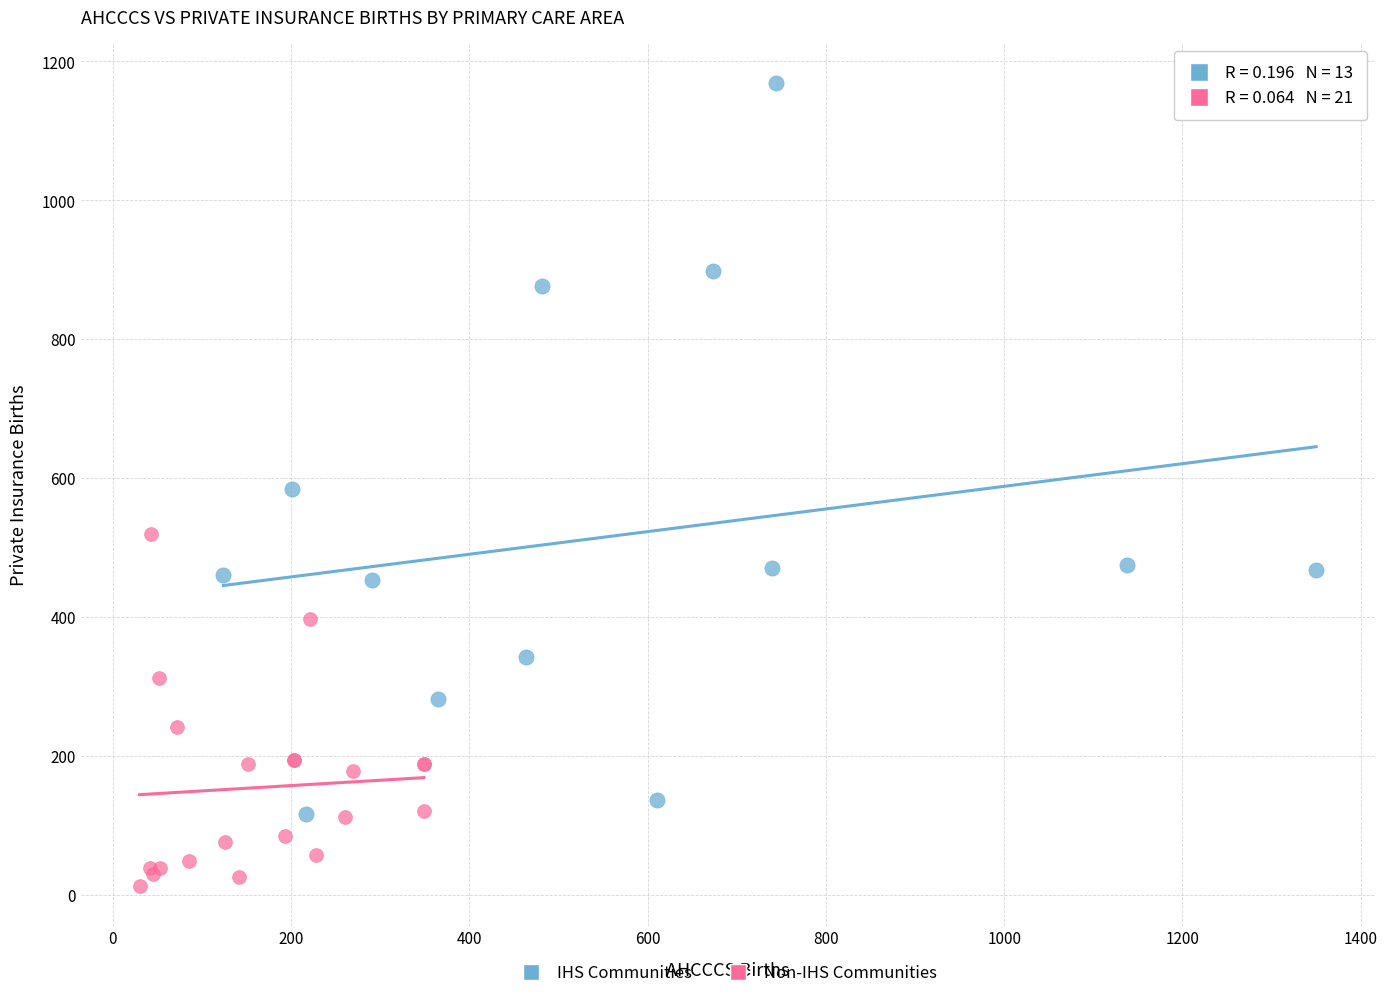

Which series has the largest Y range (max minus min)?

IHS Communities